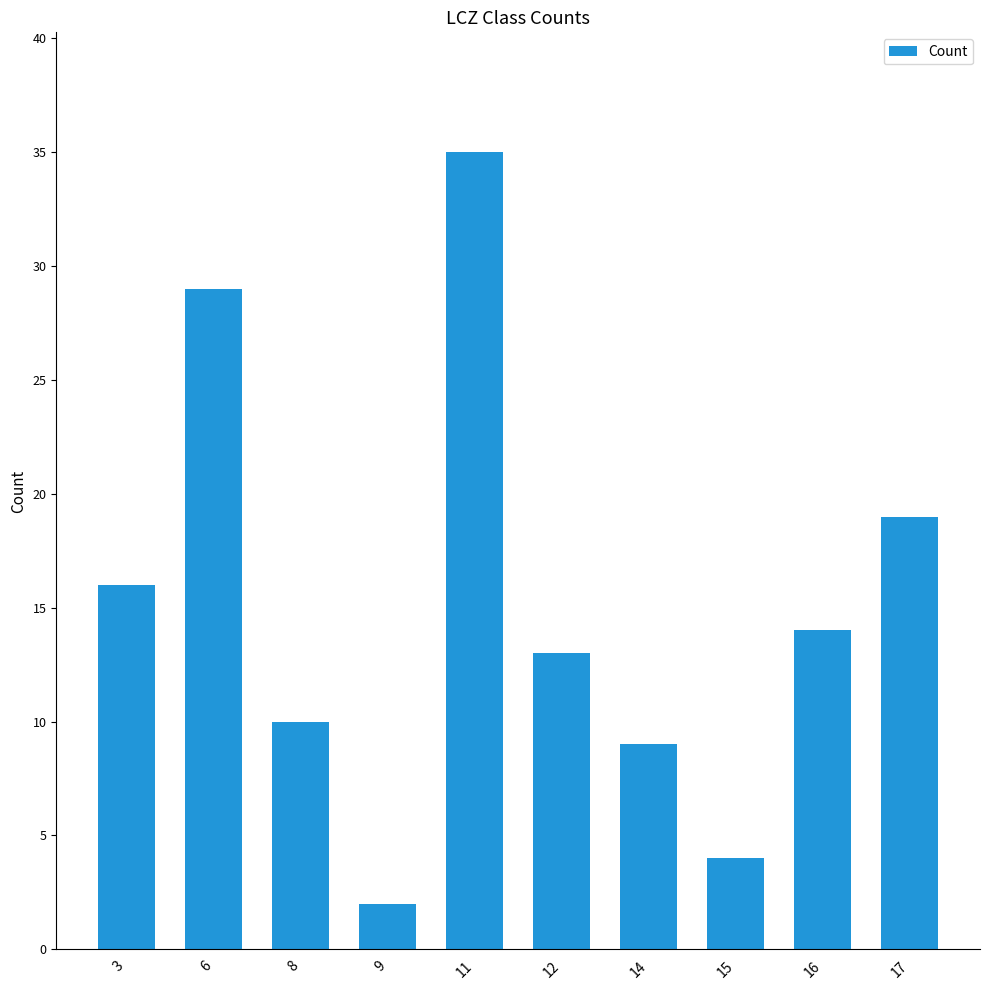

What is the difference between the values at 8 and 3?

6